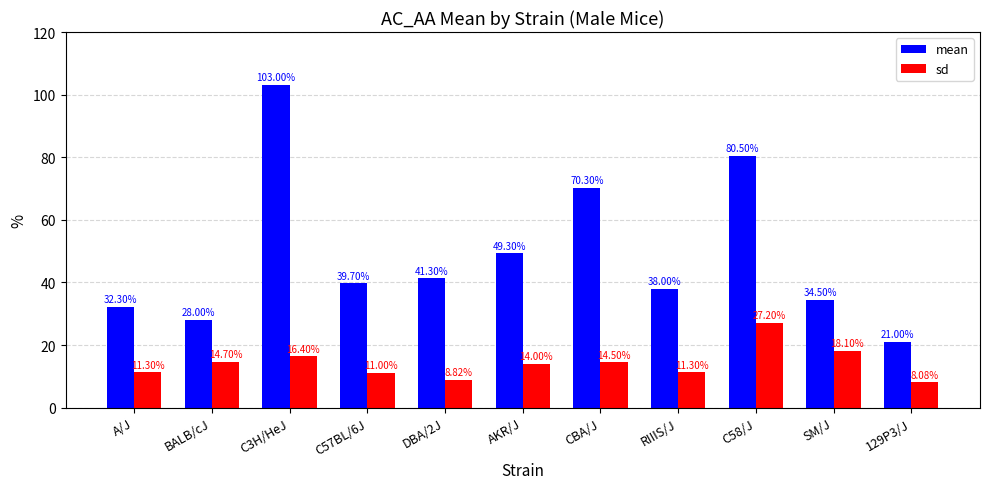

How many bars are there in total?

22